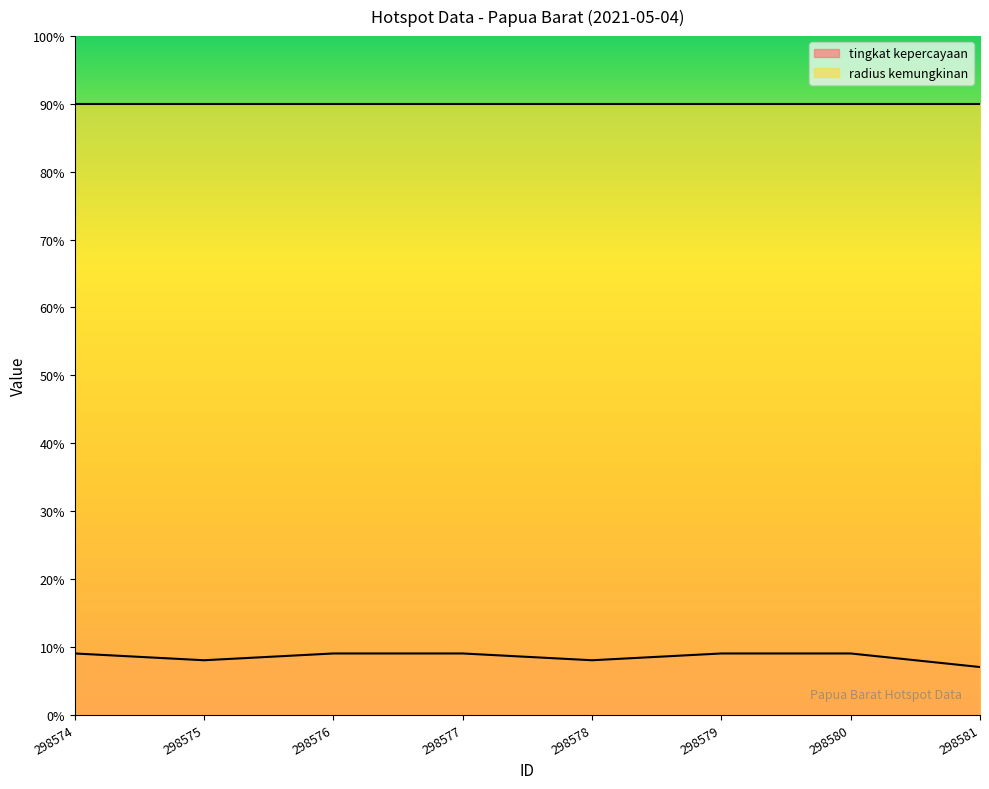

List the labels in order of value, largest first.

298574, 298576, 298577, 298579, 298580, 298575, 298578, 298581